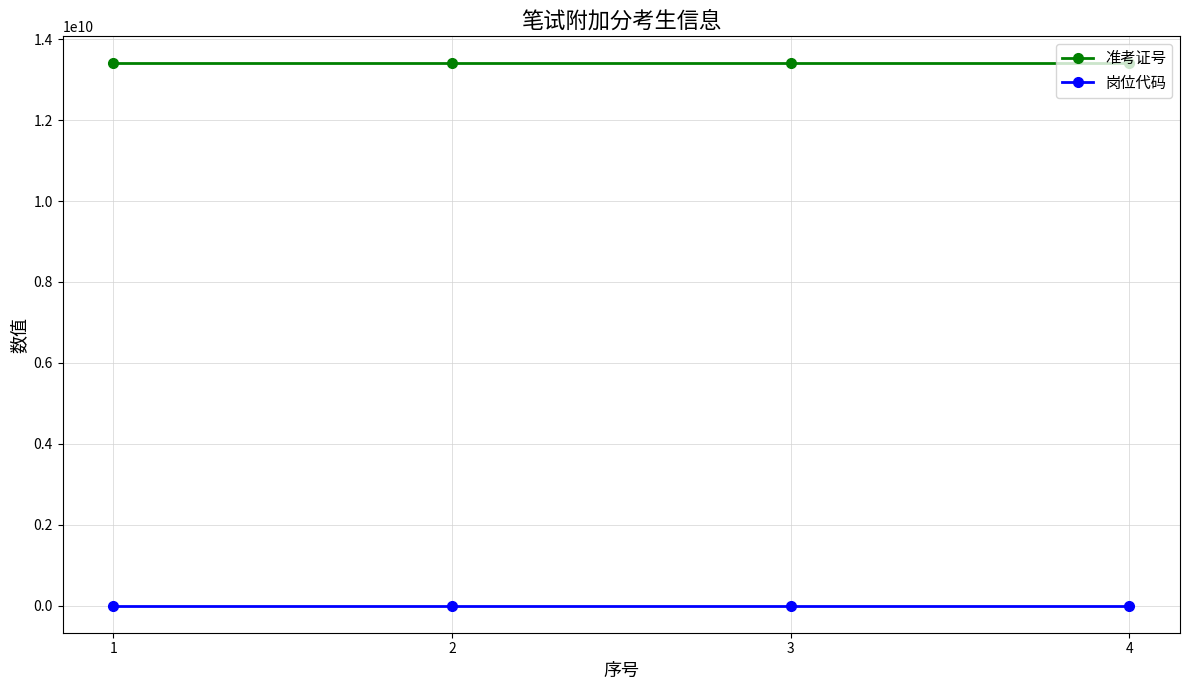

True or false: 准考证号 and 岗位代码 intersect in this chart.

False